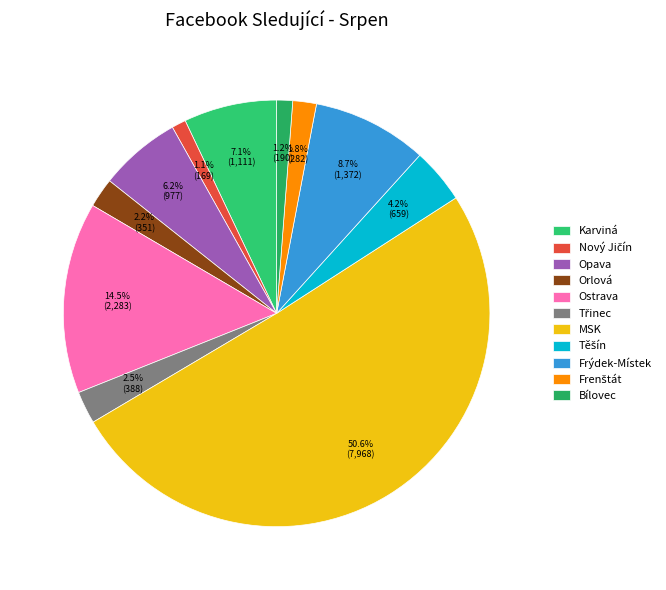

What is the ratio of the value at Těšín to the value at Třinec?

1.7